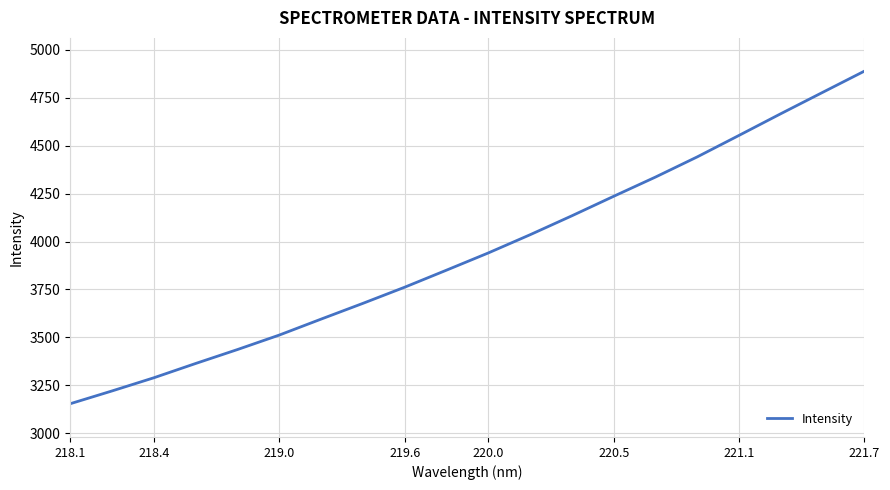

What is the difference between the maximum and minimum values?

1734.4